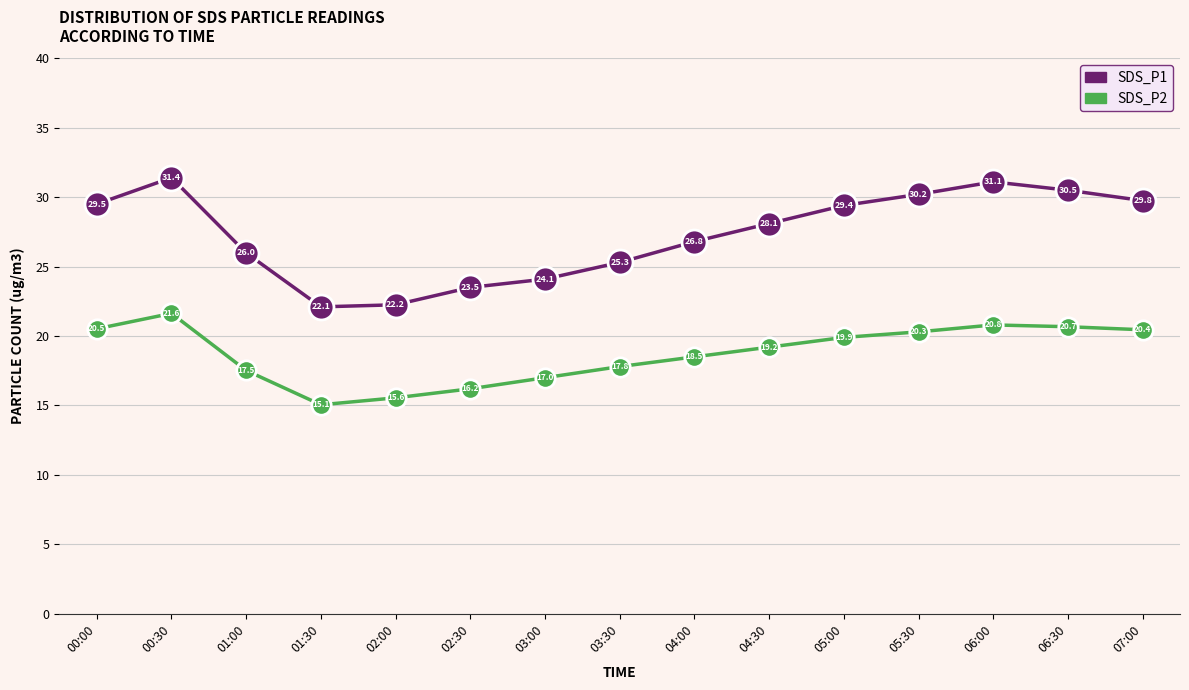

At how many categories does at least one series exceed 28?

8